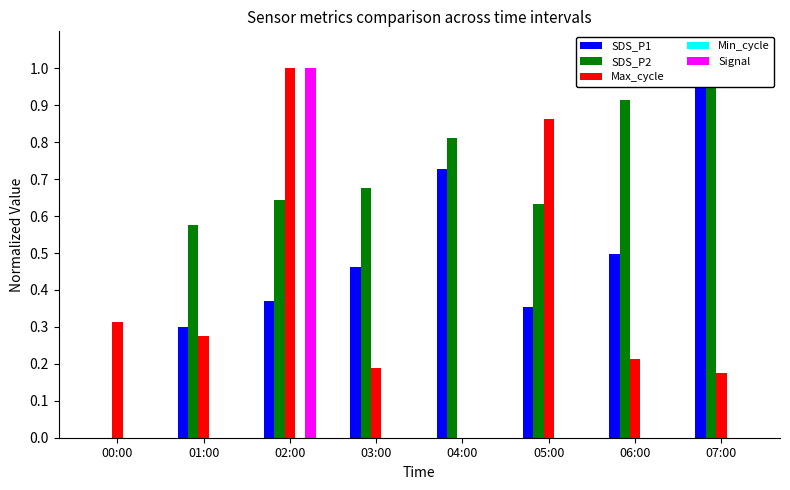

What is the difference between the SDS_P1 values at 00:00 and 04:00?

0.7